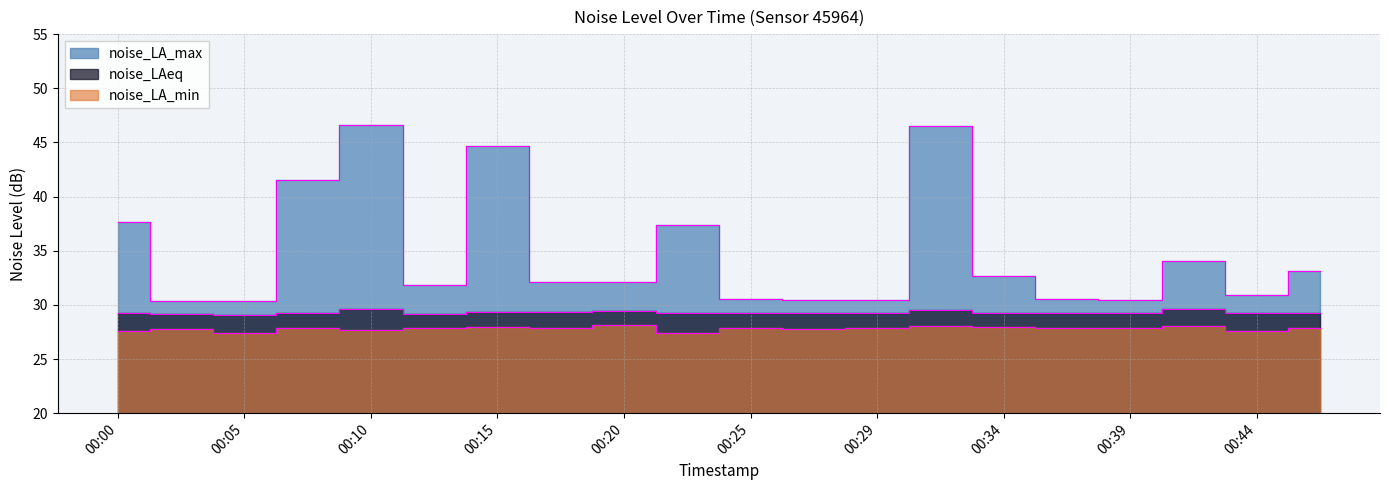

Where is noise_LA_max nearest to the value 38?

00:00